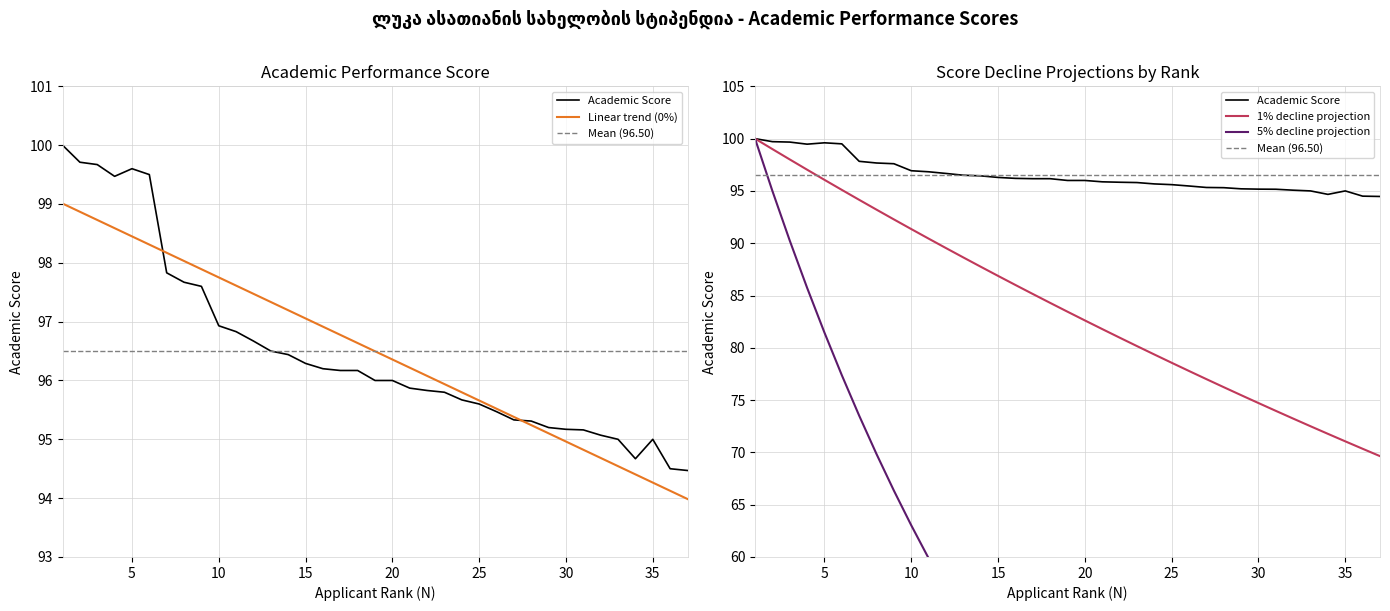

What is the value of the 12th point from the left?

96.7